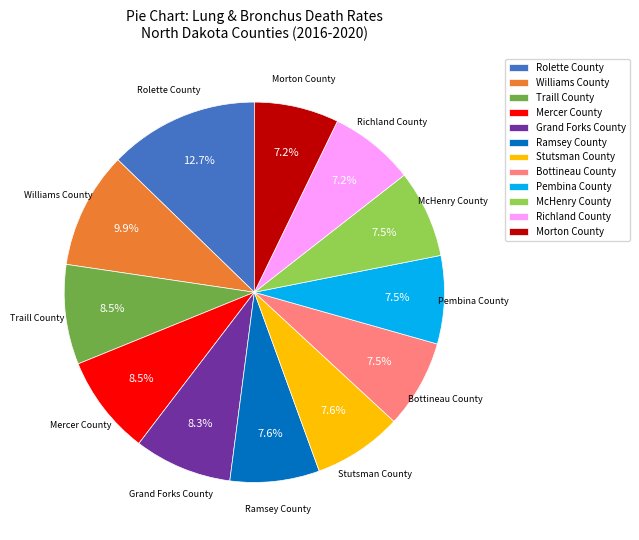

How many segments does this pie chart have?

12